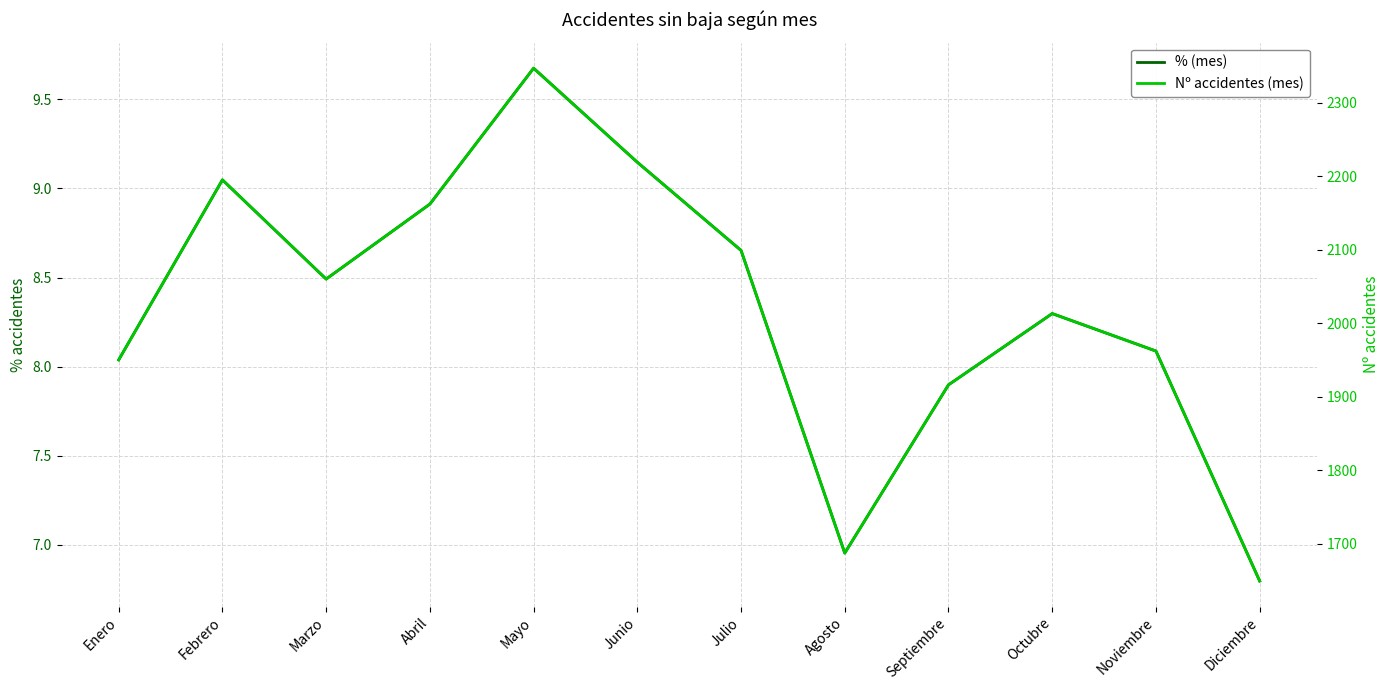

Does the chart display data point markers on the line(s)?

No